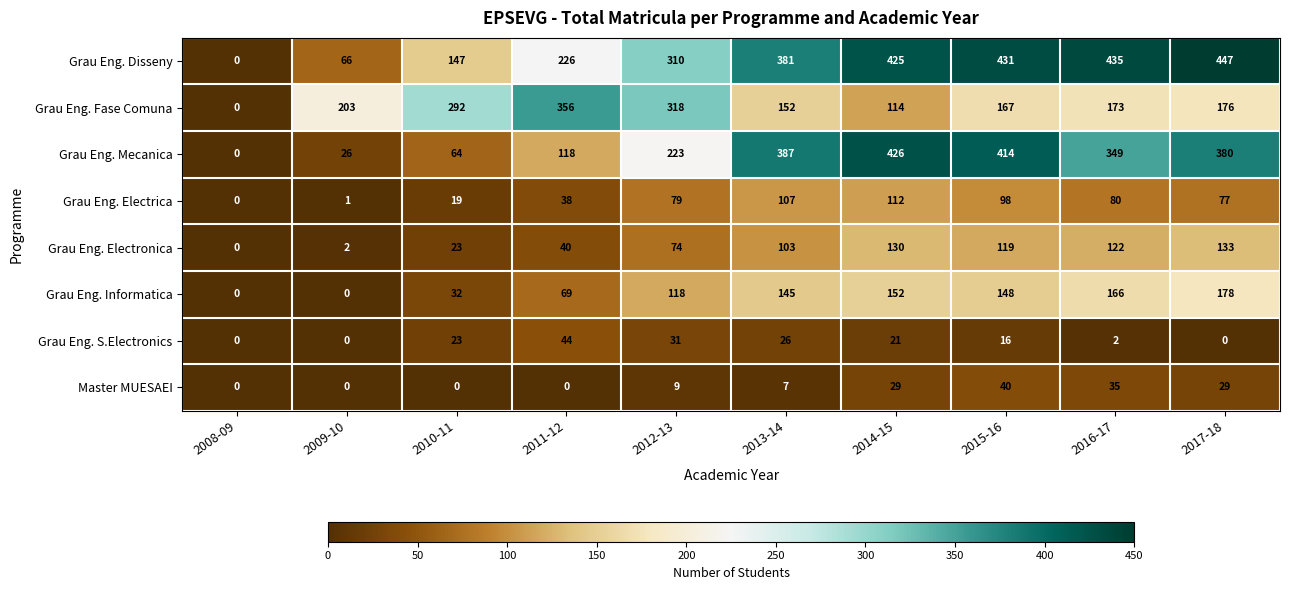

What is the total value across all series at 2012-13?

1162